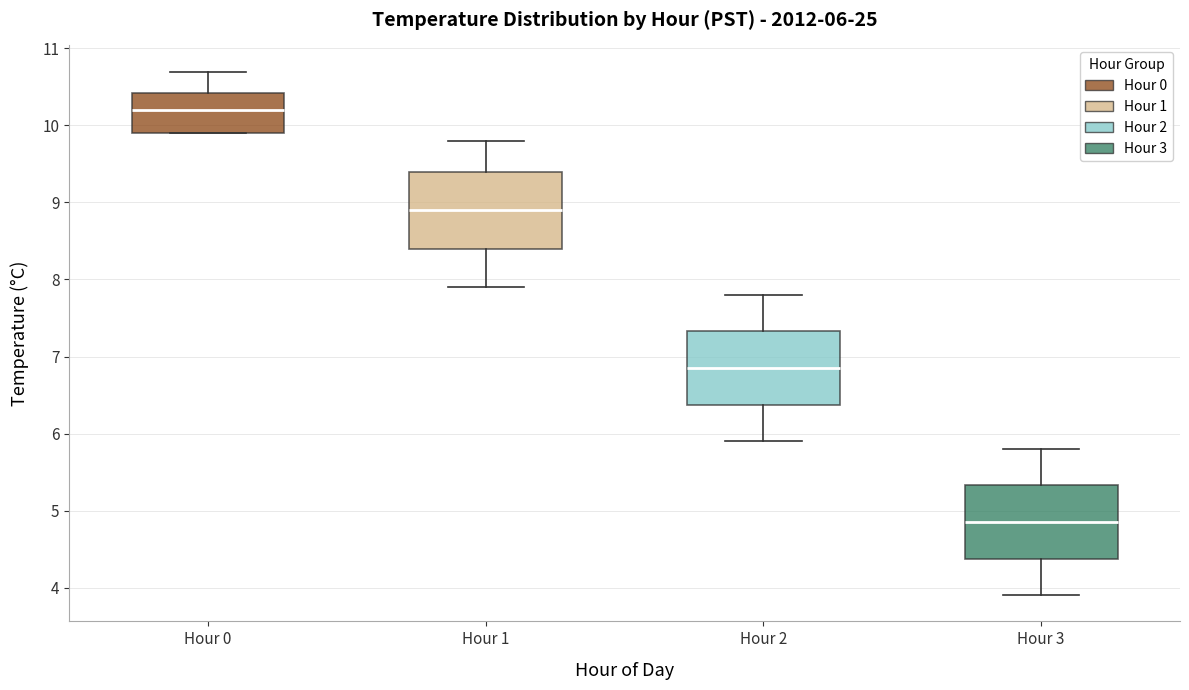

Which box's median line is the highest?

Hour 0